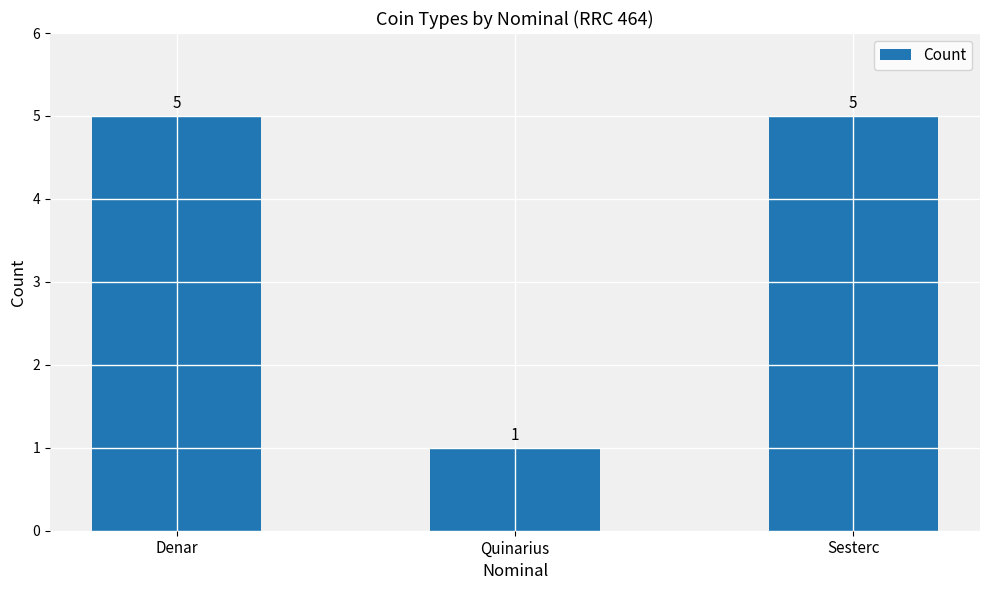

Reading left to right, extract all data points from this chart.

Denar=5	Quinarius=1	Sesterc=5